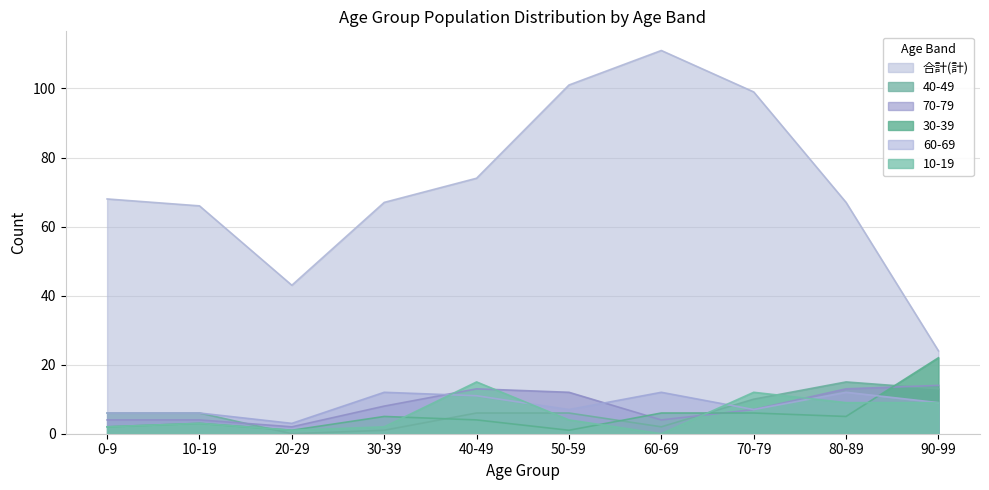

Reading left to right, what are all the values shown in this chart?

合計(計): 68	66	43	67	74	101	111	99	67	24
40-49: 6	6	0	1	6	6	2	10	15	13
70-79: 4	4	2	8	13	12	4	7	13	14
30-39: 2	3	1	5	4	1	6	6	5	22
60-69: 6	6	3	12	11	7	12	7	12	9
10-19: 2	3	1	2	15	4	0	12	9	9